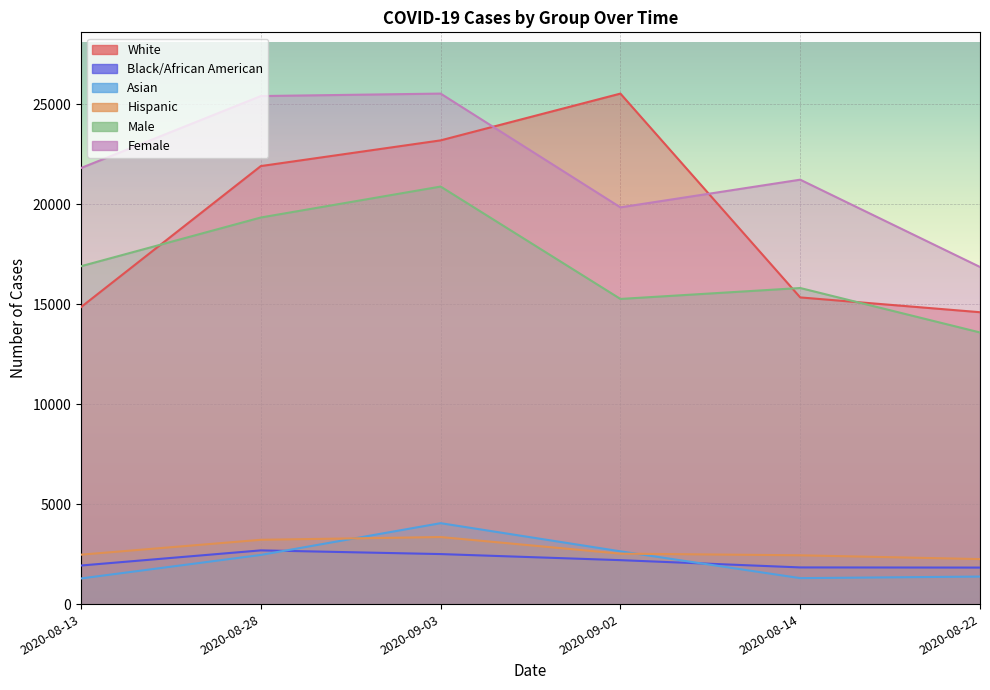

At how many categories does at least one series exceed 12616?

6